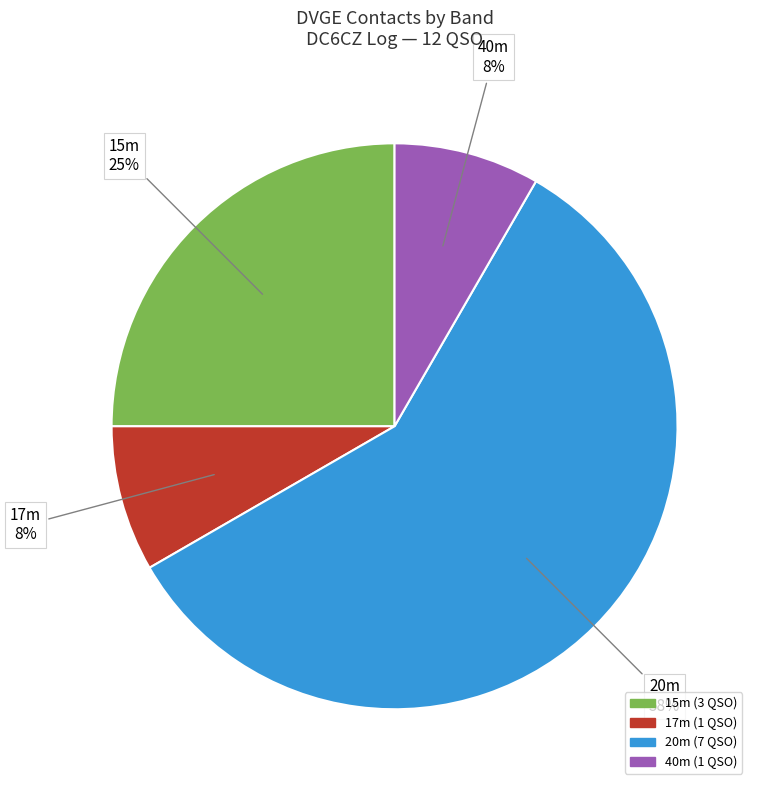

Is there any slice that represents more than half of the pie?

Yes